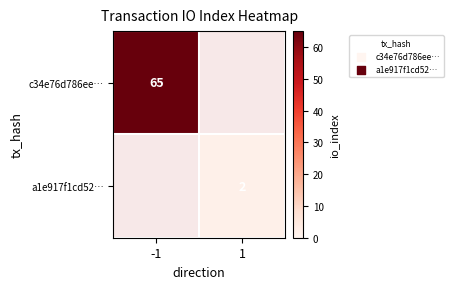

Is it true that a1e917f1cd52… equals 3 at 1?

False